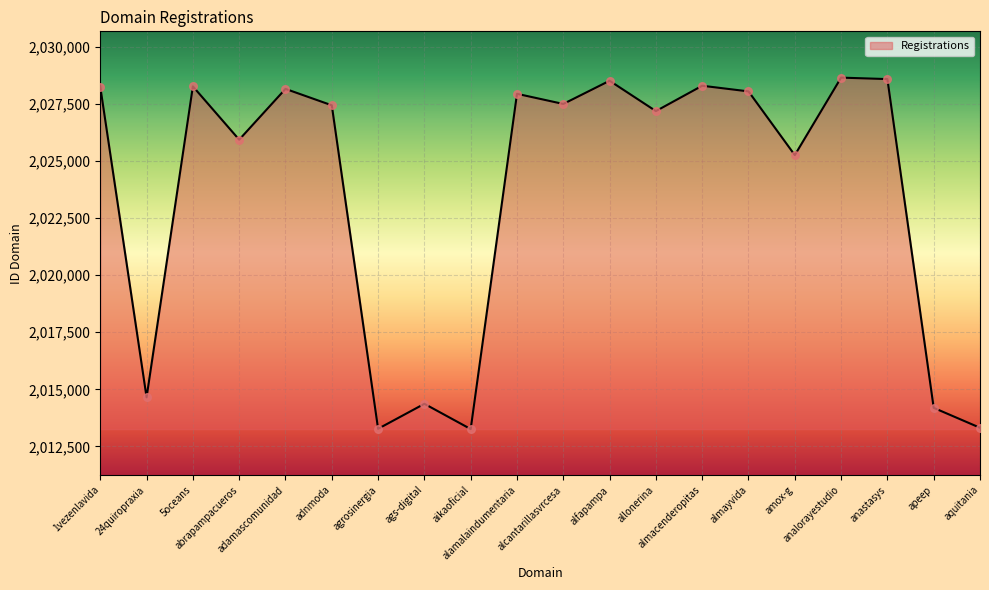

What is the ratio of the value at almacenderopitas to the value at ags-digital?

1.0